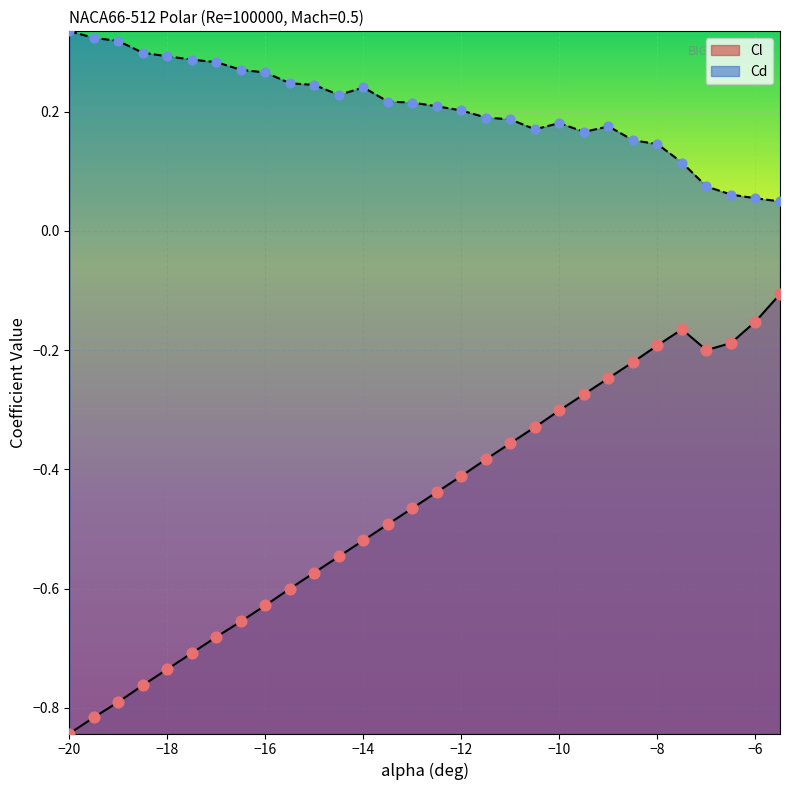

Which series has the largest total across all categories?

Cd